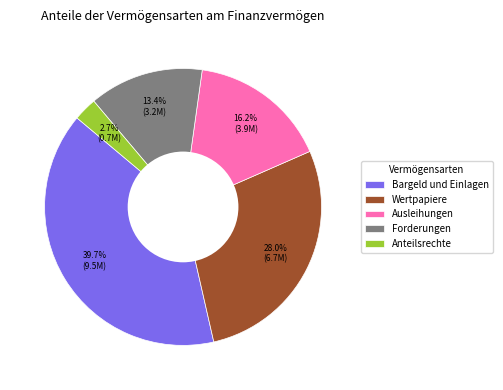

Count the number of slices in the pie.

5